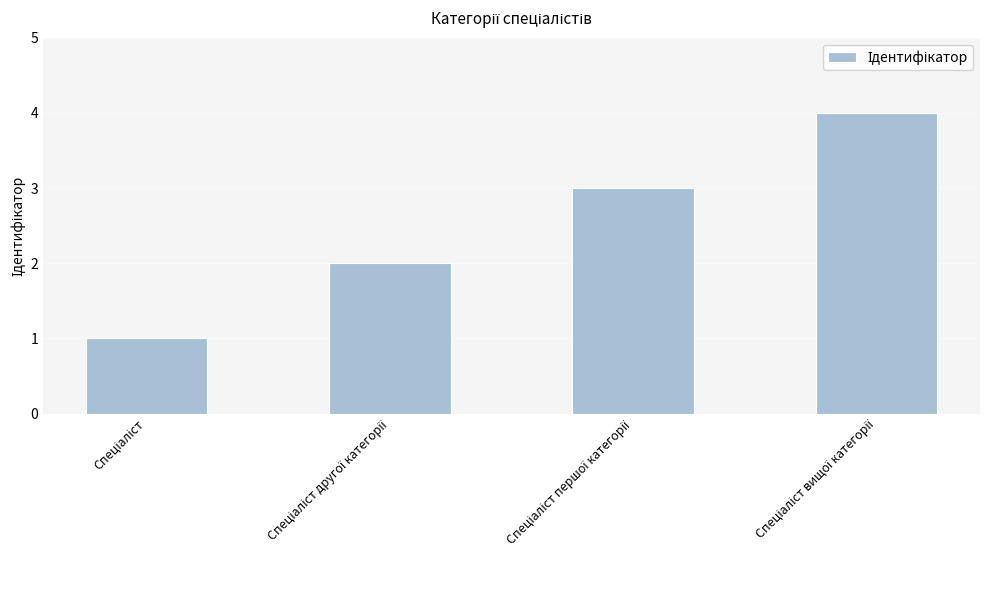

What is the sum of all values?

10